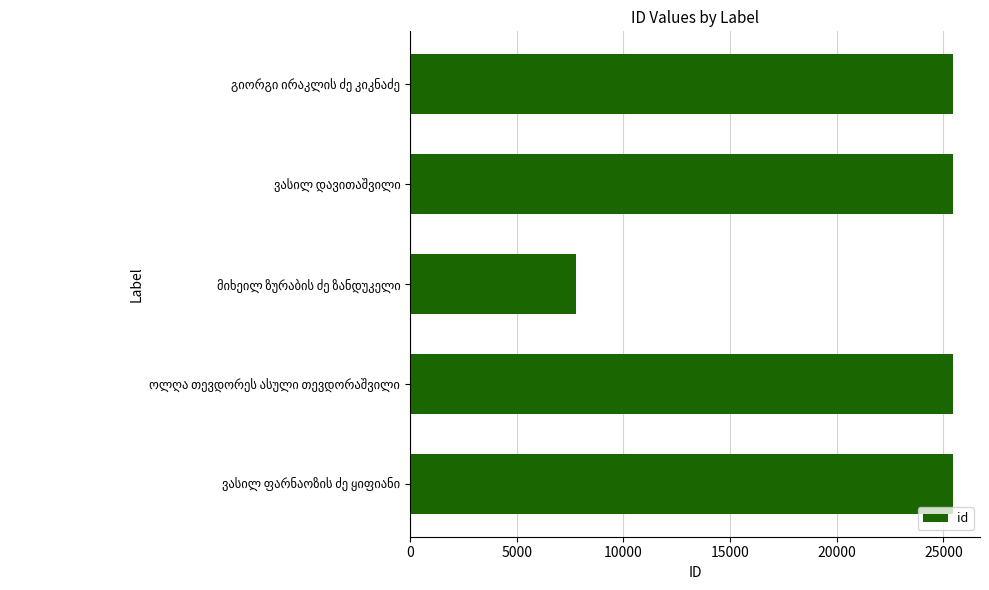

What is the minimum value shown in the chart?

7783